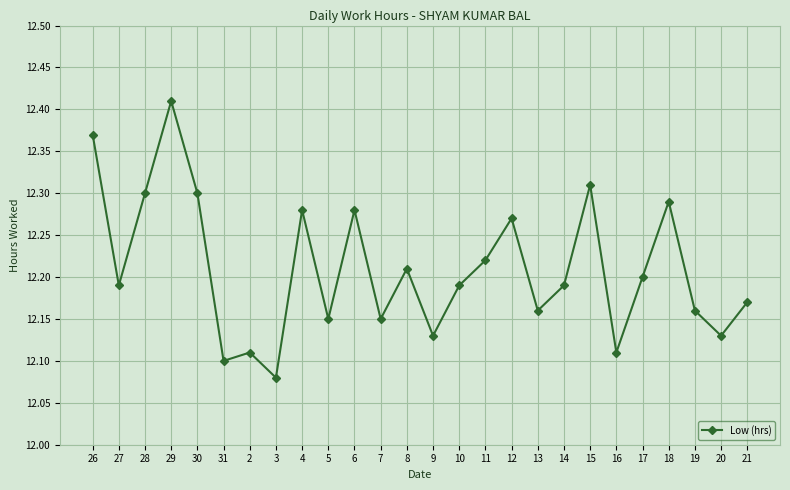

What is the label of the 15th point from the left?

10